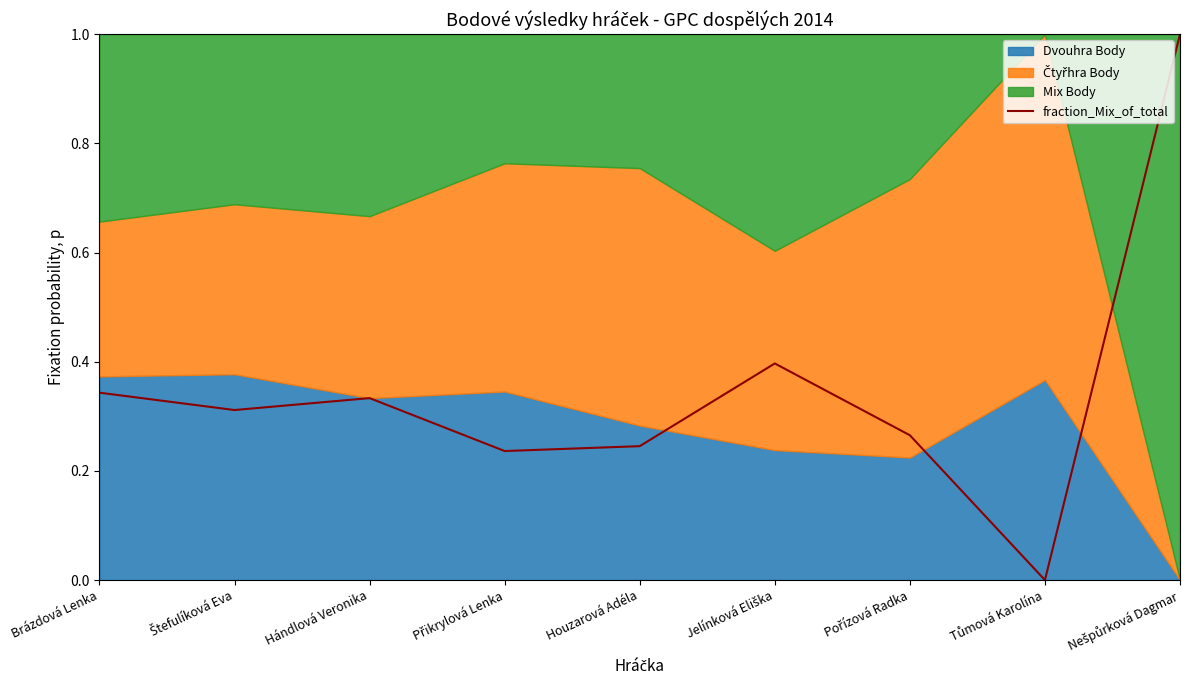

At which category does the chart reach its minimum across all series?

Tůmová Karolína